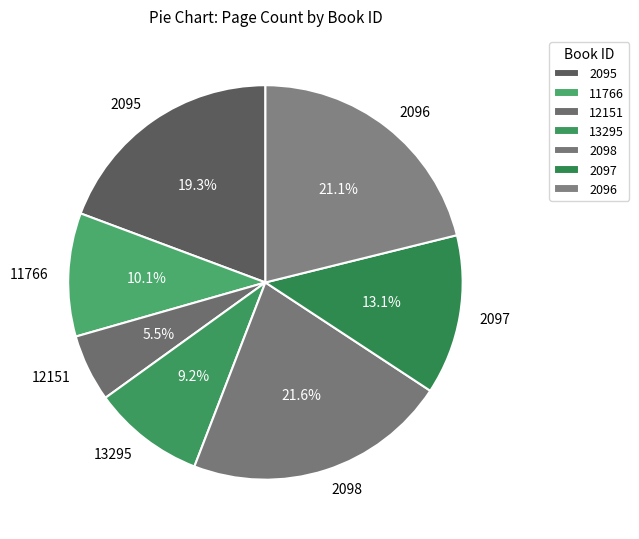

Approximately how many times larger is the value at 2097 compared to 2096?

0.6